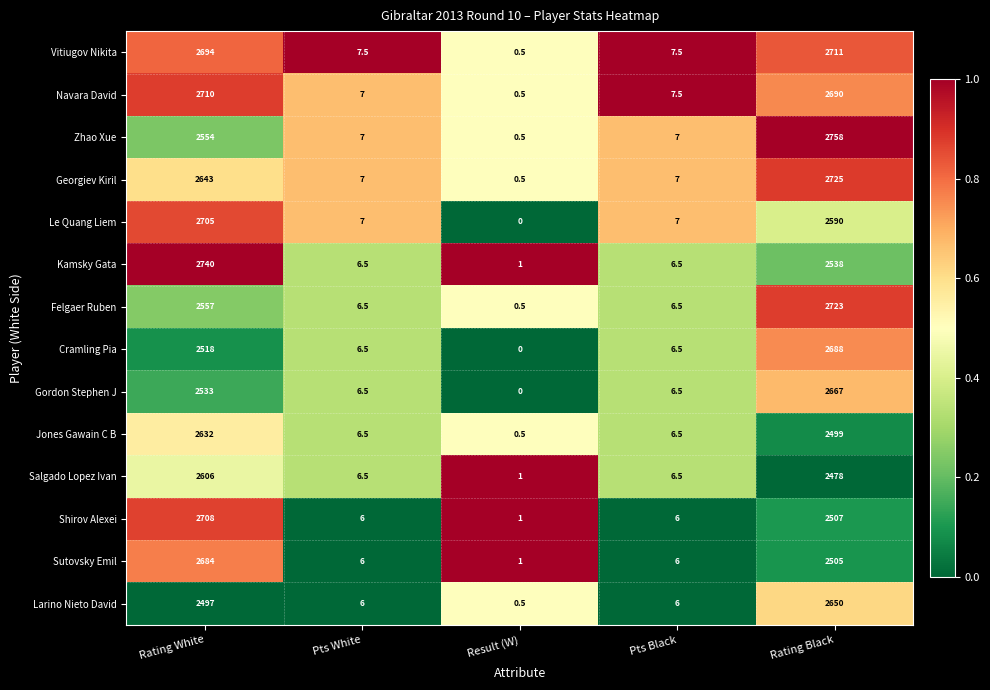

At which category is the sum across all series the highest?

Rating White